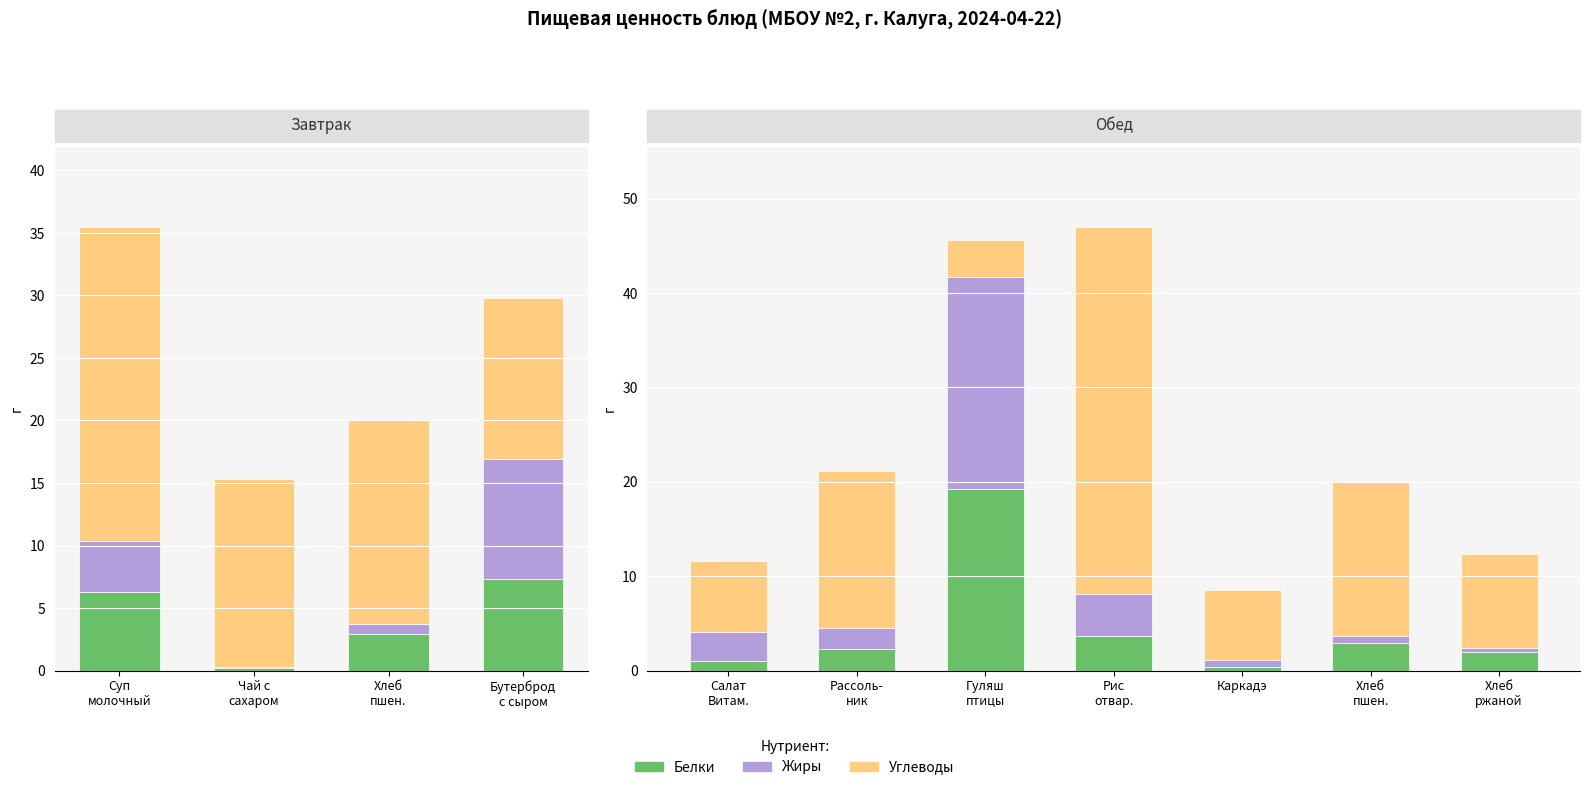

List the series in order of their peak value, highest first.

Углеводы, Жиры, Белки